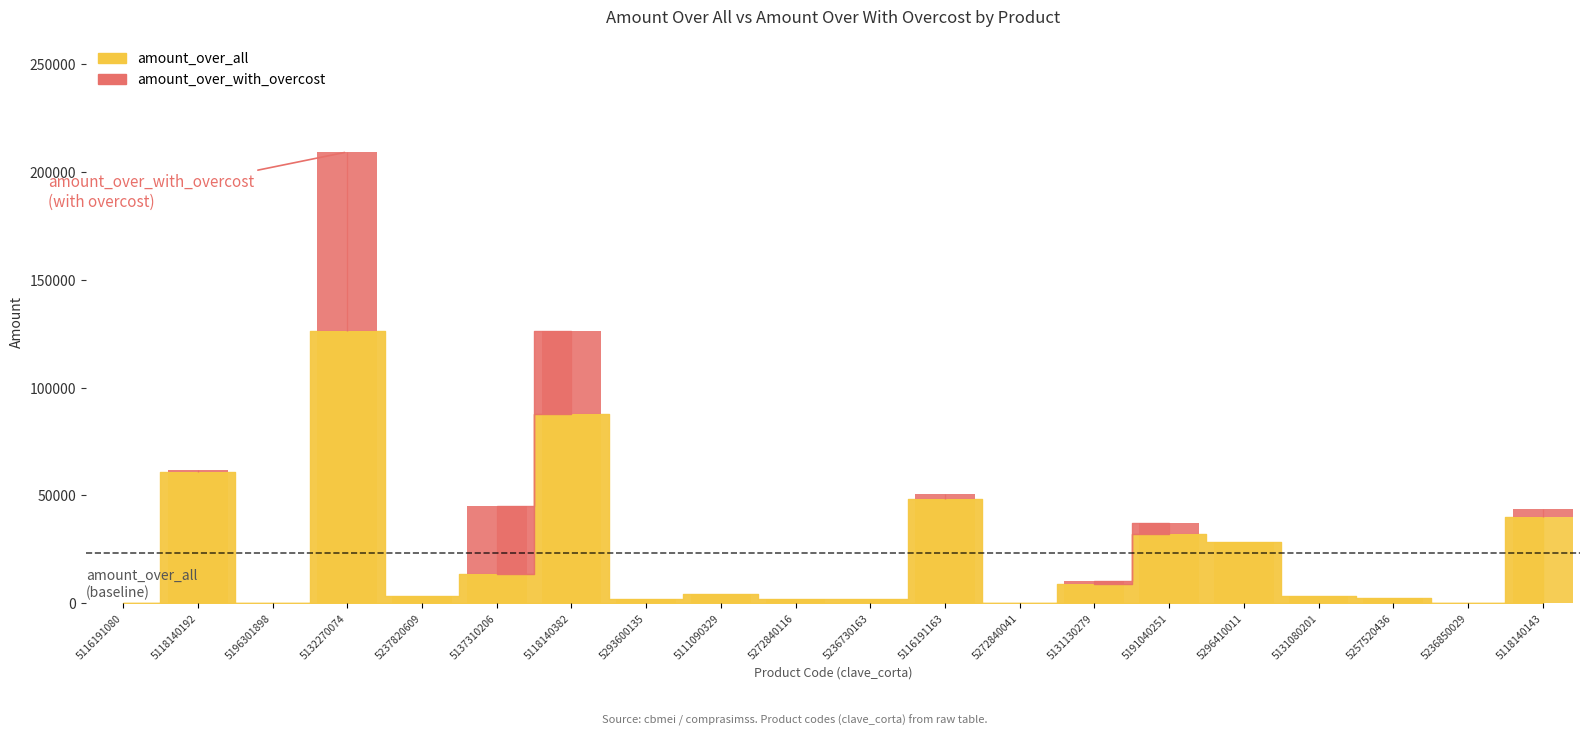

List the labels in order of value, smallest first.

5272840041, 5116191080, 5236850029, 5196301898, 5272840116, 5236730163, 5293600135, 5257520436, 5131080201, 5237820609, 5111090329, 5131130279, 5137310206, 5296410011, 5191040251, 5118140143, 5116191163, 5118140192, 5118140382, 5132270074